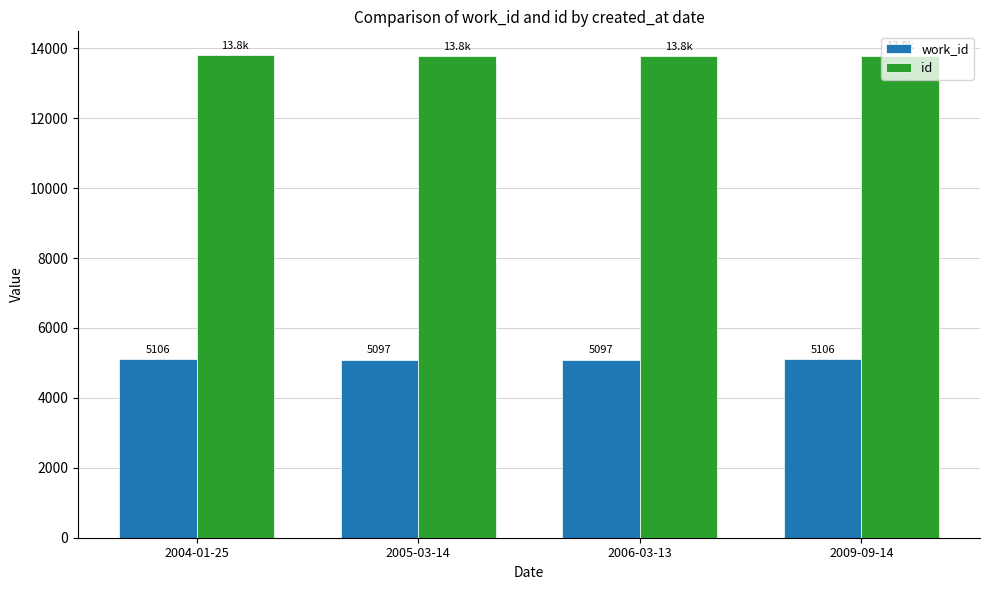

Which series has the widest spread of values?

id